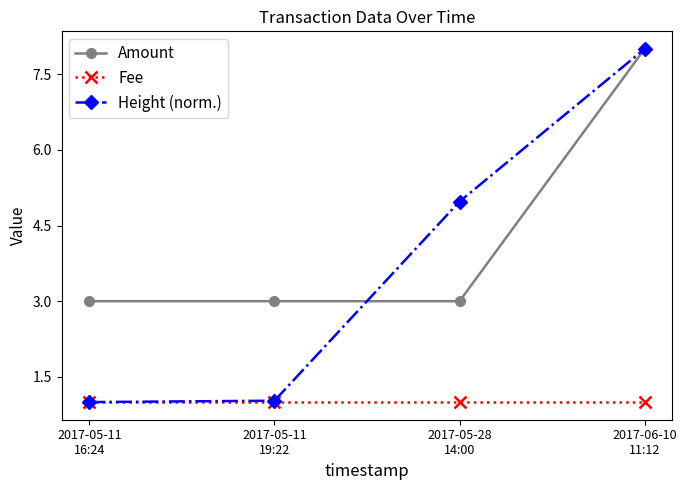

True or false: Fee and Amount cross at least once.

False